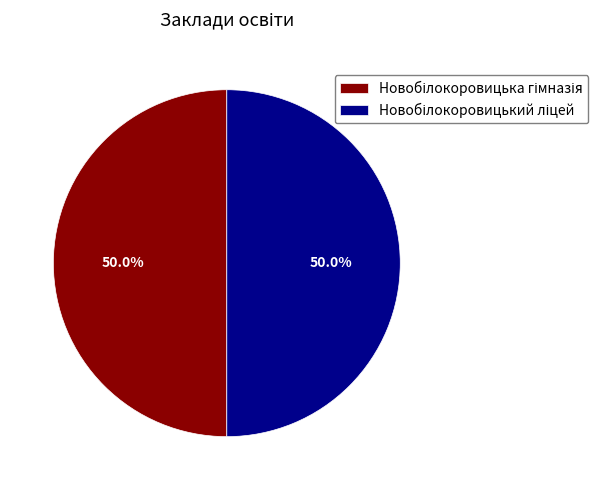

True or false: Новобілокоровицький ліцей accounts for 65% of the total.

False